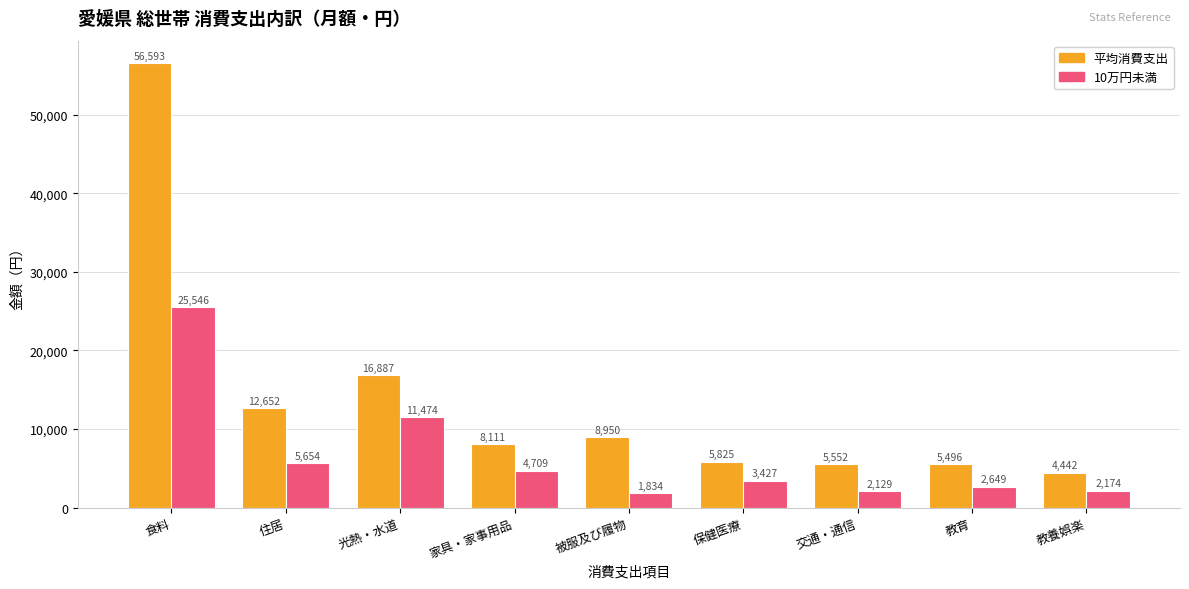

What is the difference between the maximum and second lowest values in the 10万円未満 series?

23417